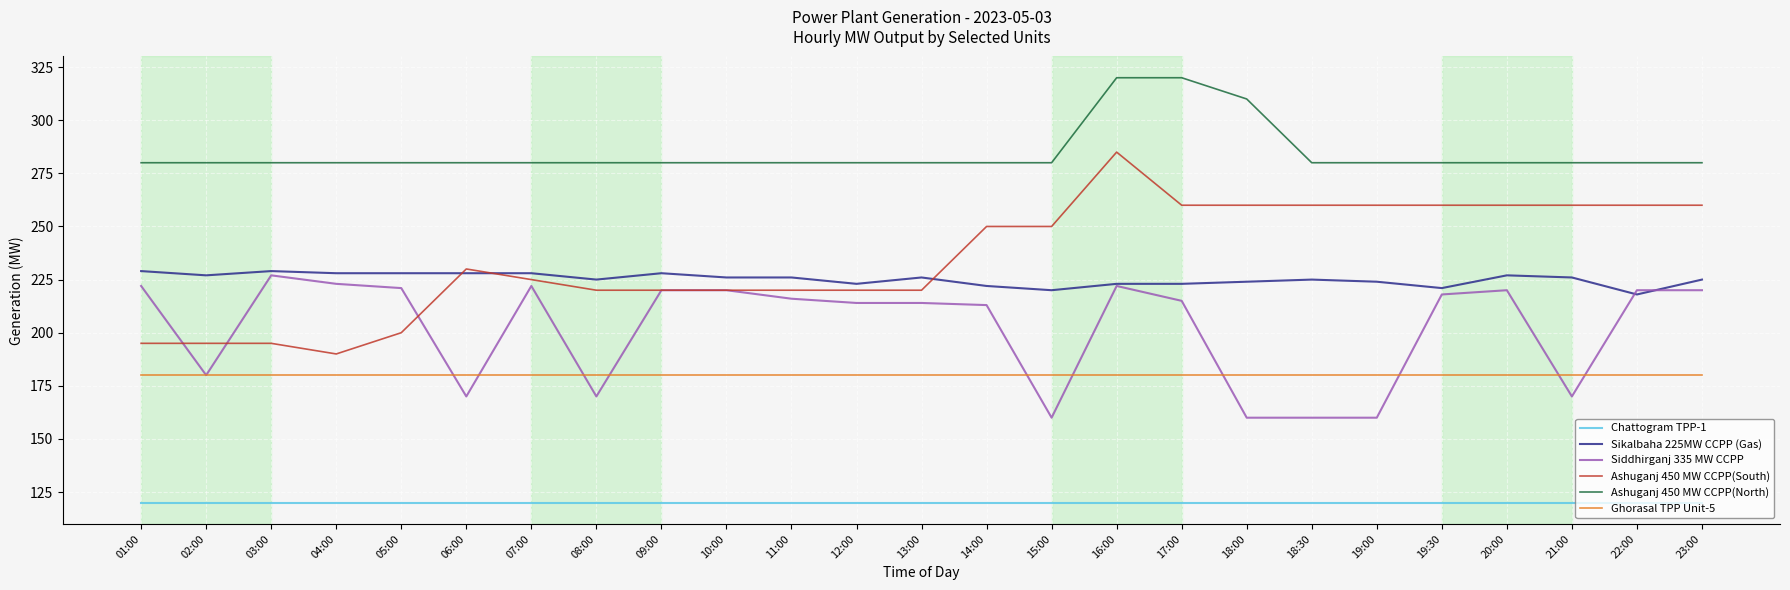

What is the minimum value for Chattogram TPP-1?

120